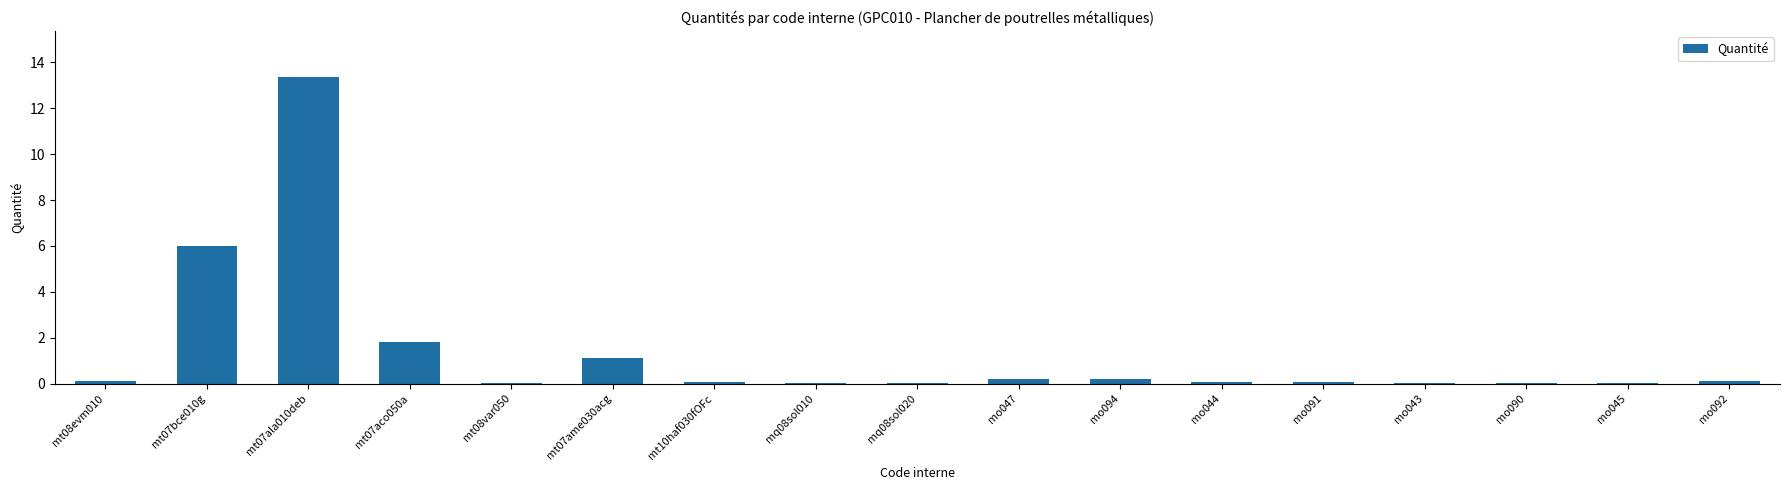

What is the maximum value shown in the chart?

13.4